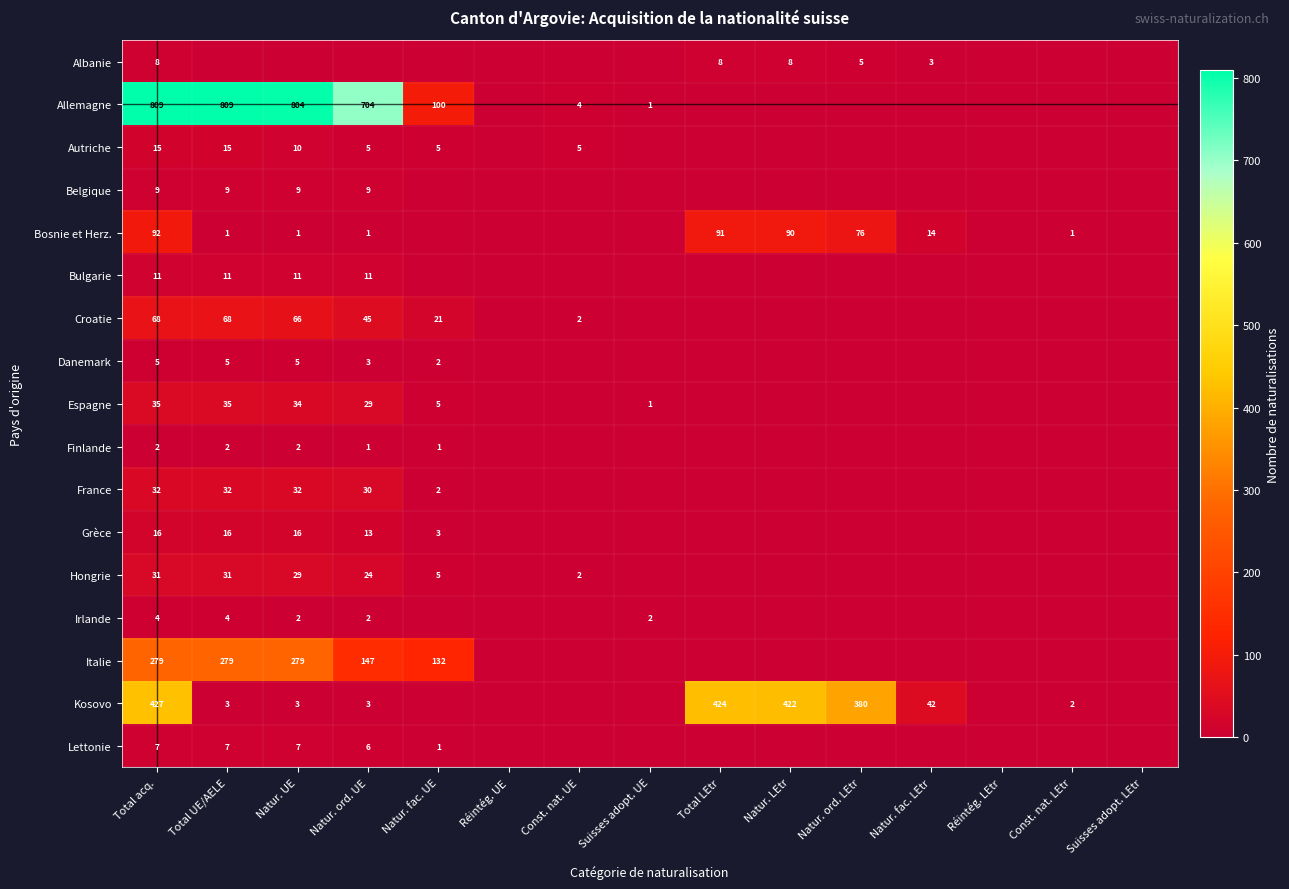

How many categories are shown in the chart?

15